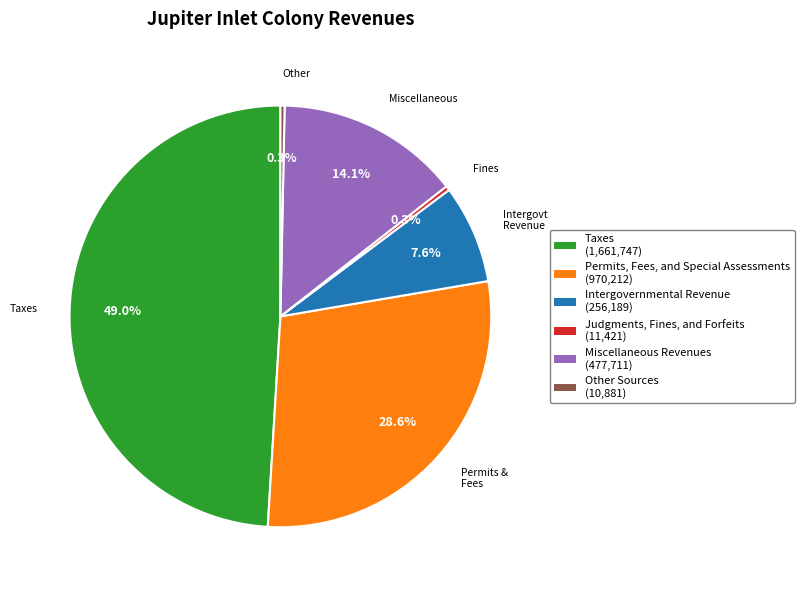

Which slice is the largest?

Taxes